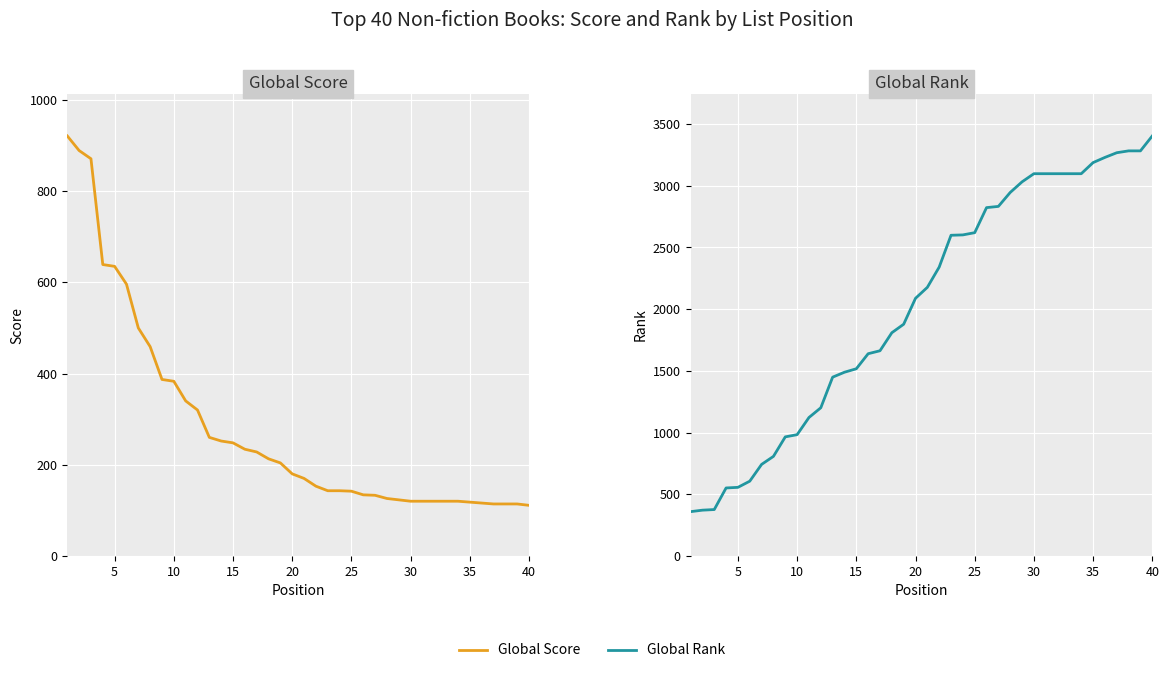

How many values in the Global Score series are below 180?

20